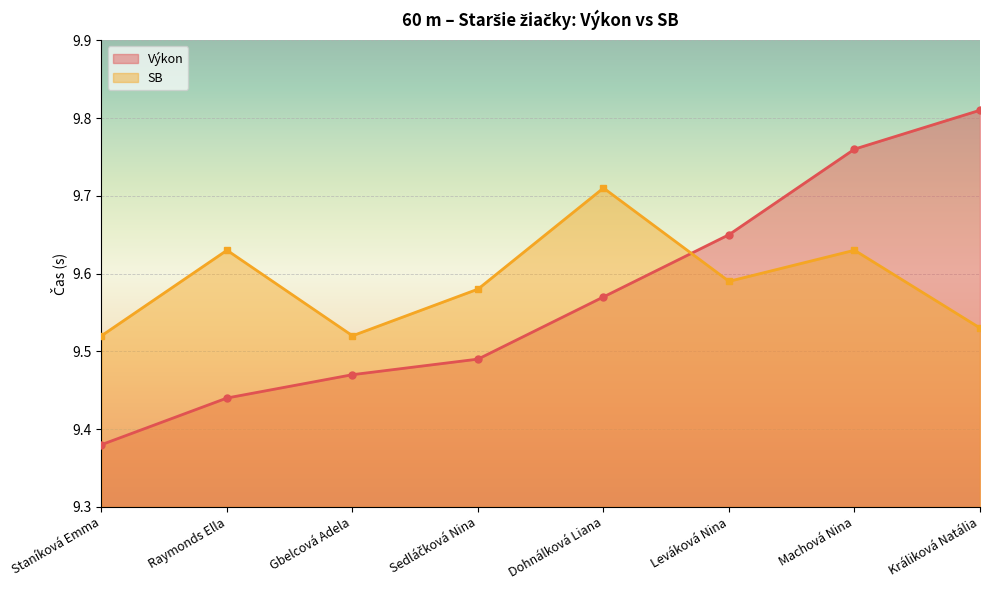

How many Výkon values are between 9 and 10?

8